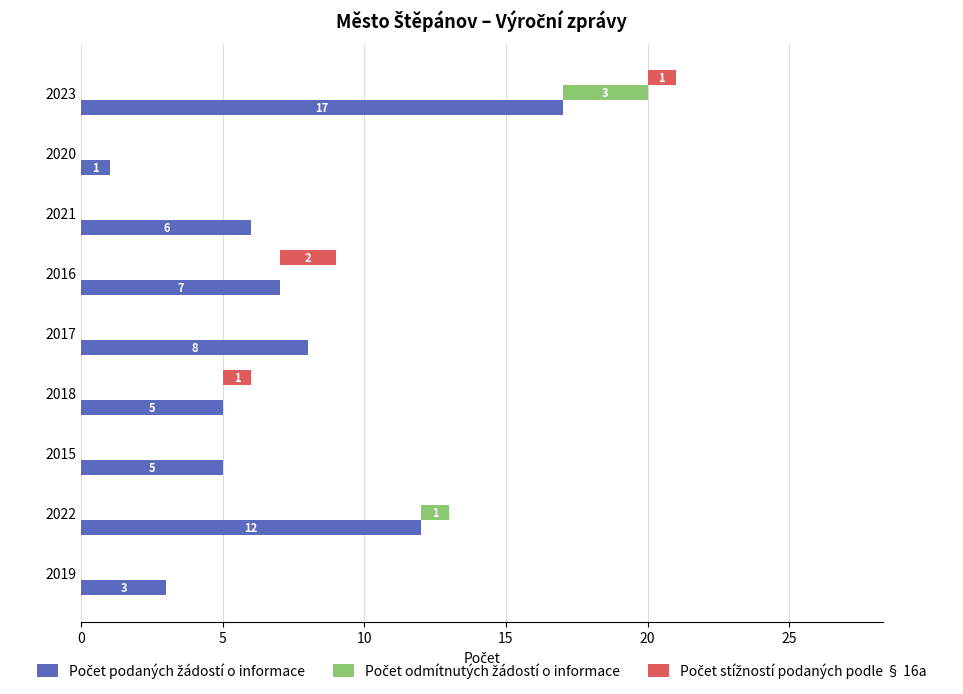

Does the chart contain any negative values?

No